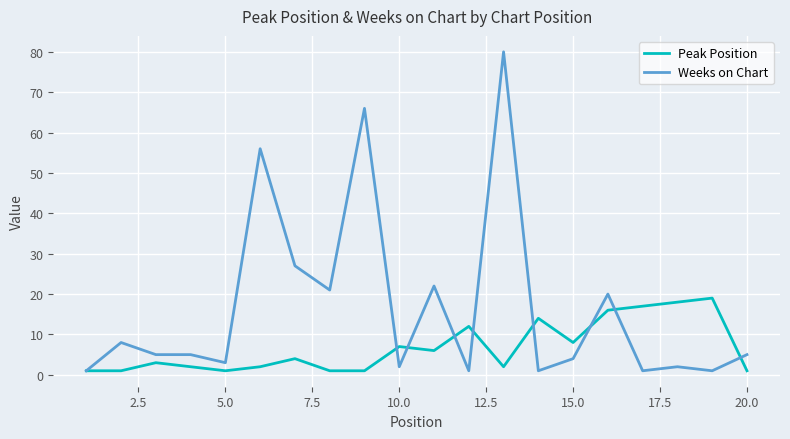

Which series has the largest total across all categories?

Weeks on Chart